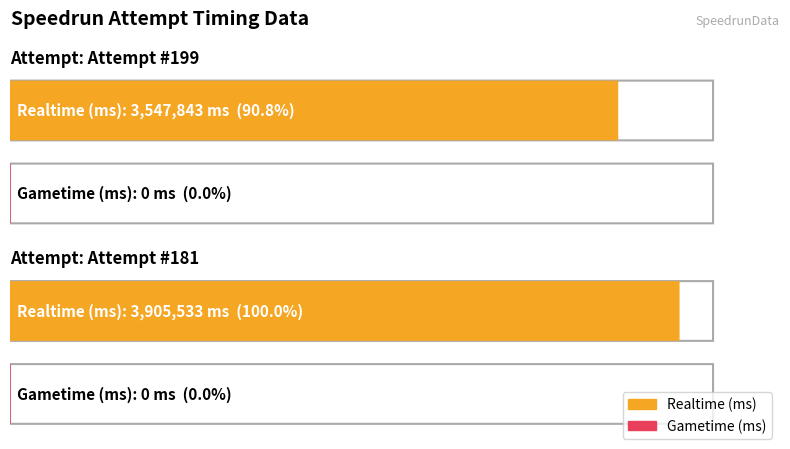

What is the total value across all series at Attempt #199?

3547843